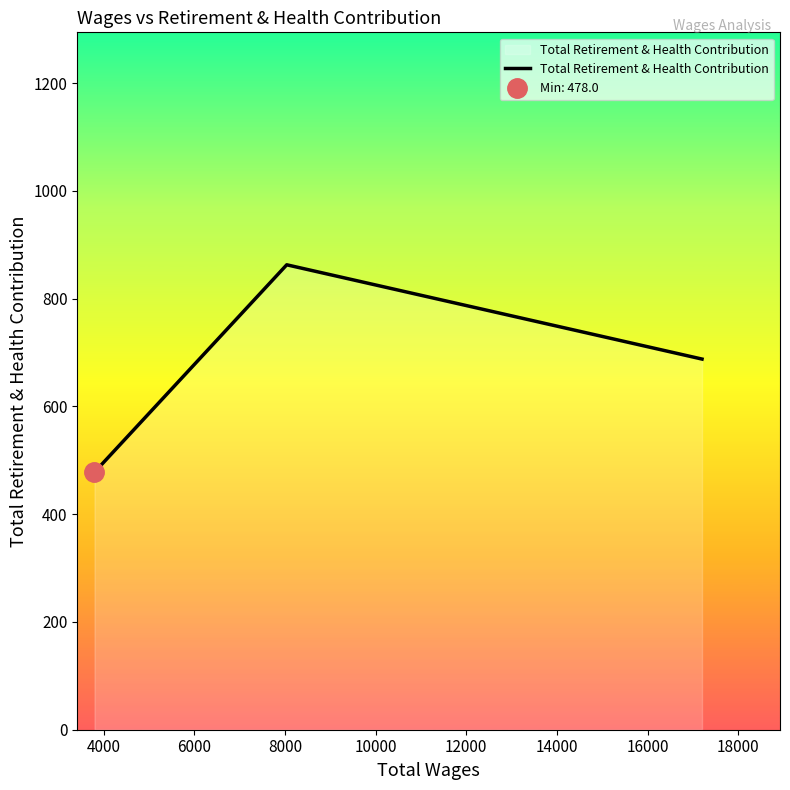

How many lines are shown in the chart?

1